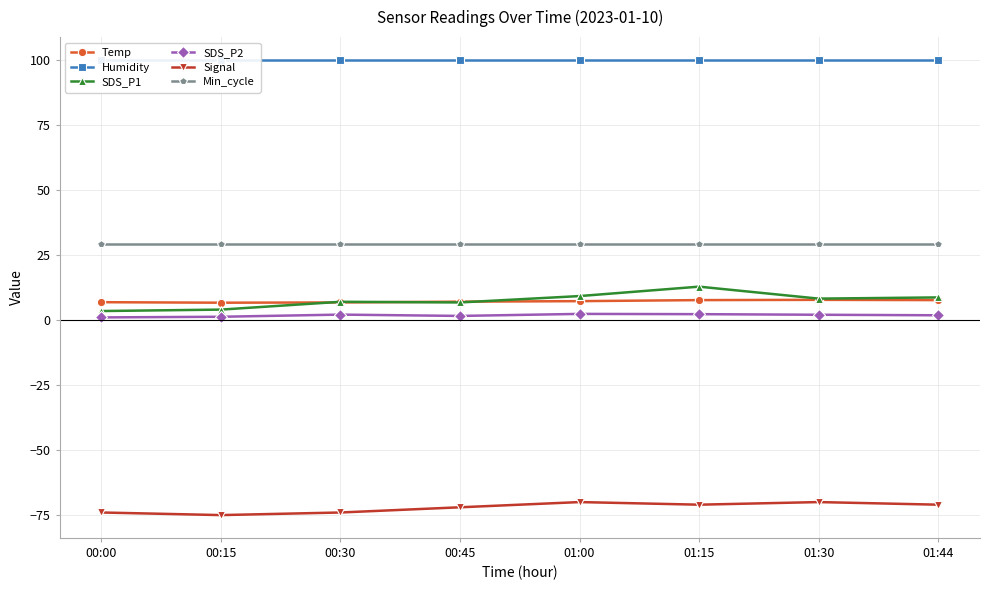

What is the value of the Signal point at the 3rd from the left?

-74.0